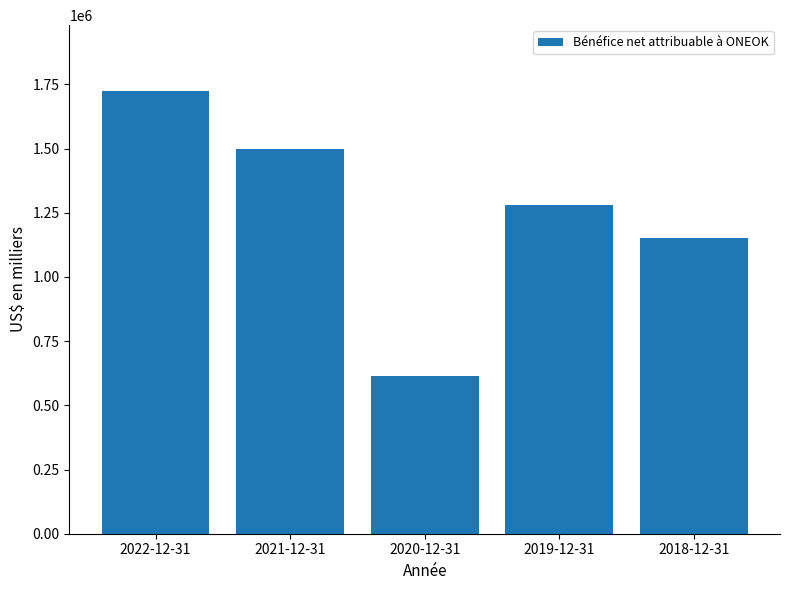

What is the difference between the maximum and minimum values?

1109412